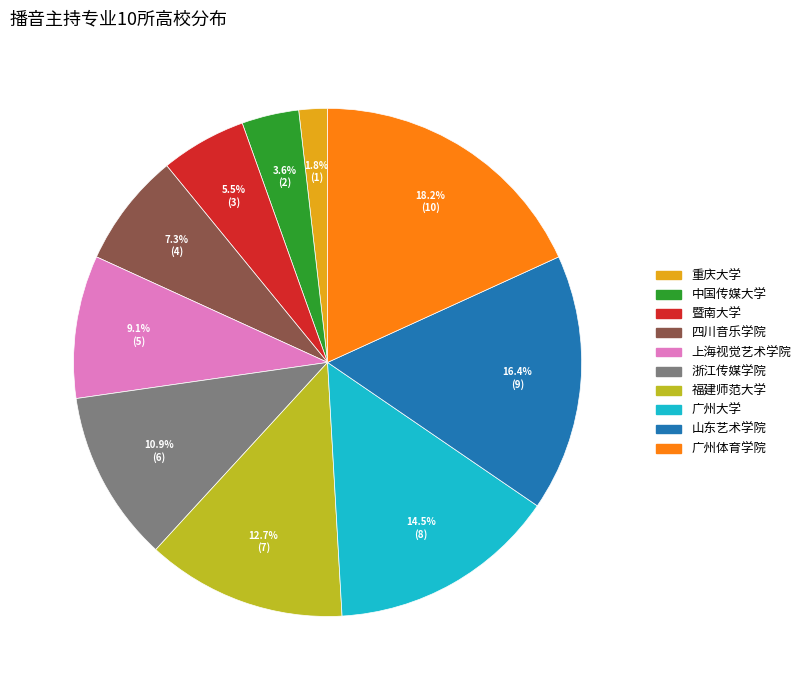

Is there any slice that represents more than half of the pie?

No